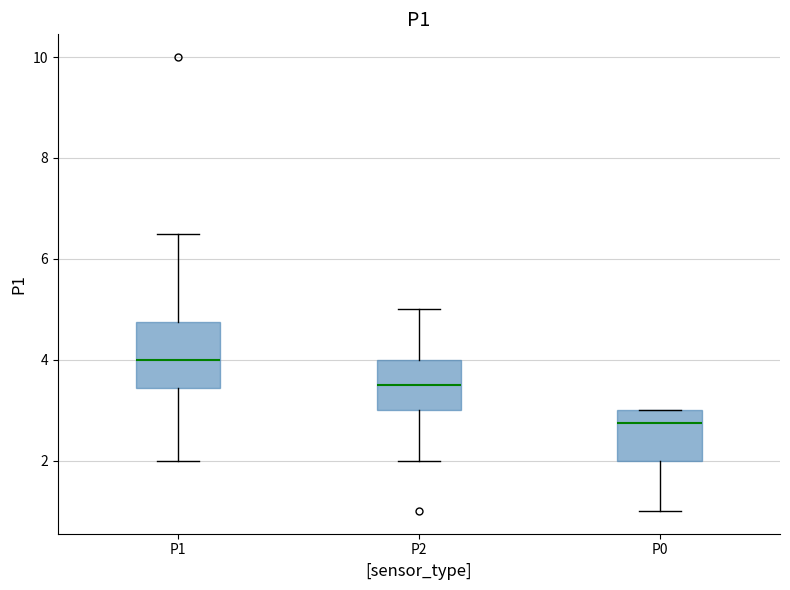

Where is the lower edge of the box for P1 on the y-axis? The values are not printed on the chart, so give them approximately, as read against the axis.

3.4